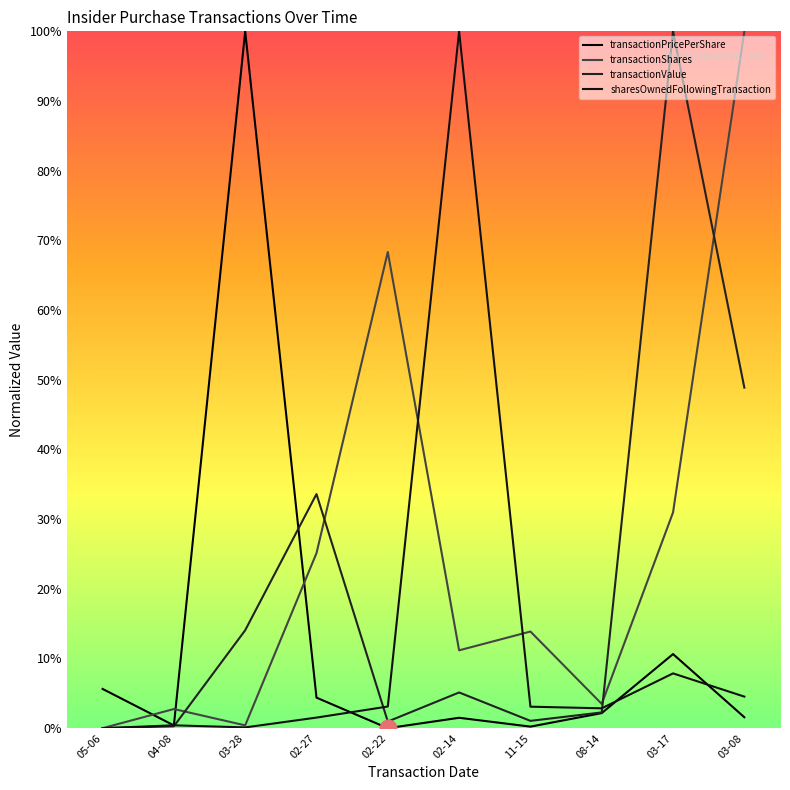

After their last crossing, which series has the higher values: transactionShares or sharesOwnedFollowingTransaction?

transactionShares